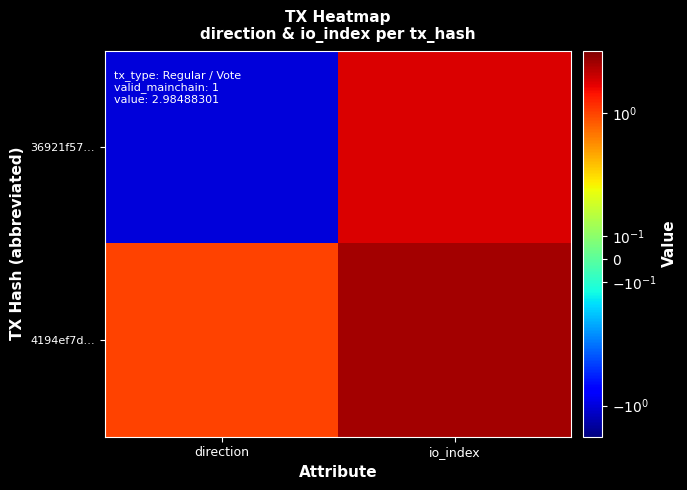

At how many categories does at least one series exceed 1?

1